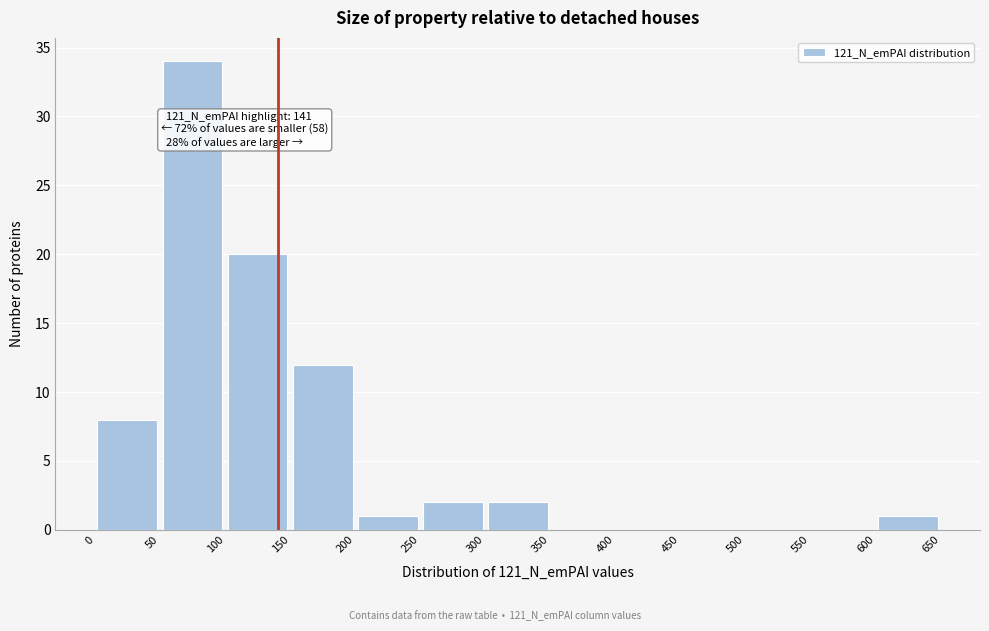

Over which range of the x-axis is the bar tallest?

50 to 100